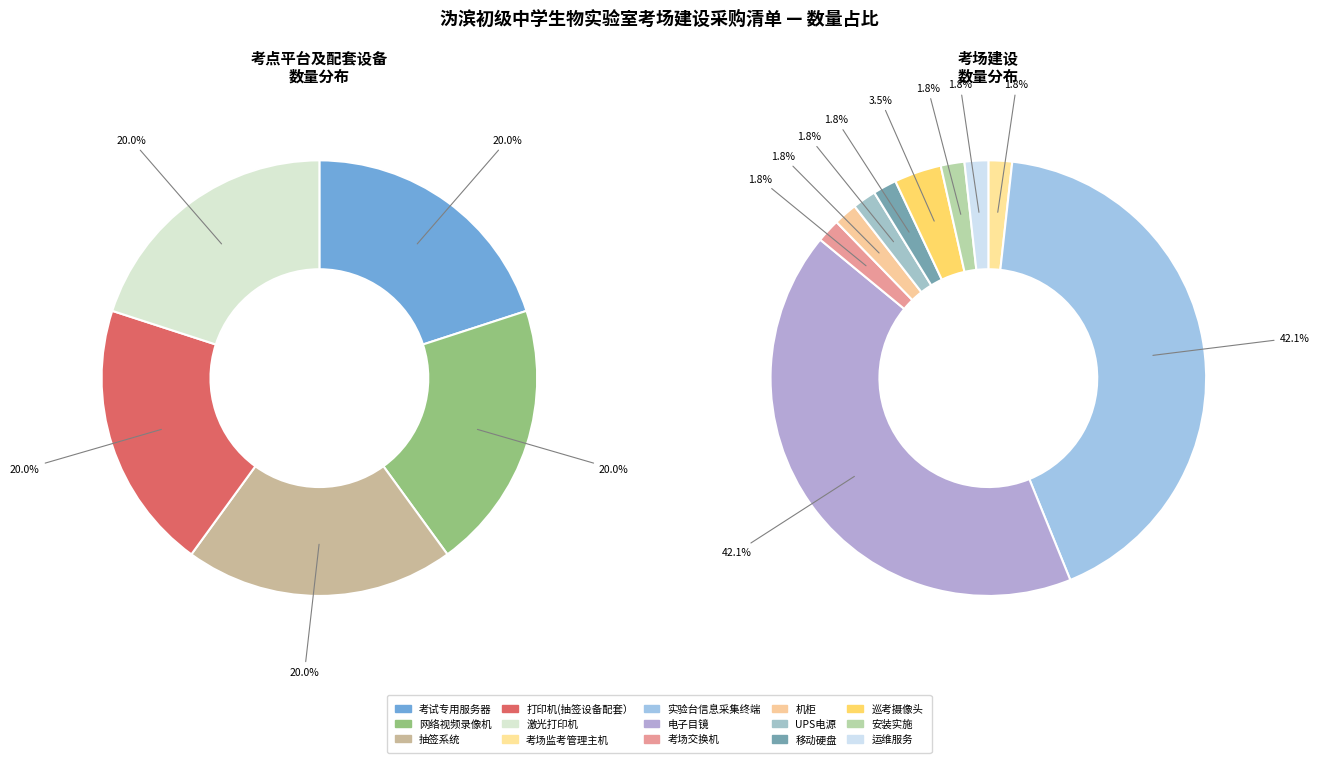

Is 实验台信息采集终端 the majority of the pie?

No